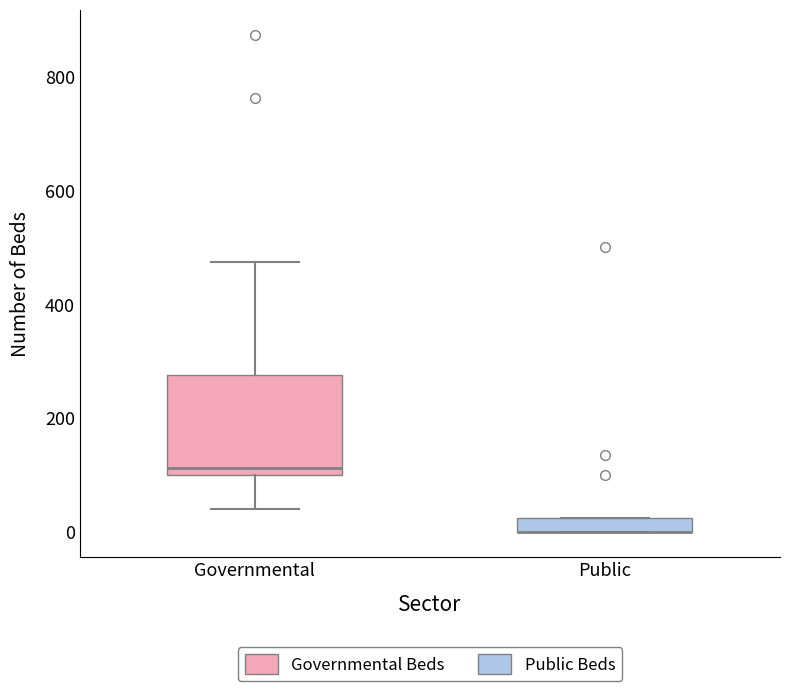

Where is the lower edge of the box for Governmental on the y-axis? The values are not printed on the chart, so give them approximately, as read against the axis.

100